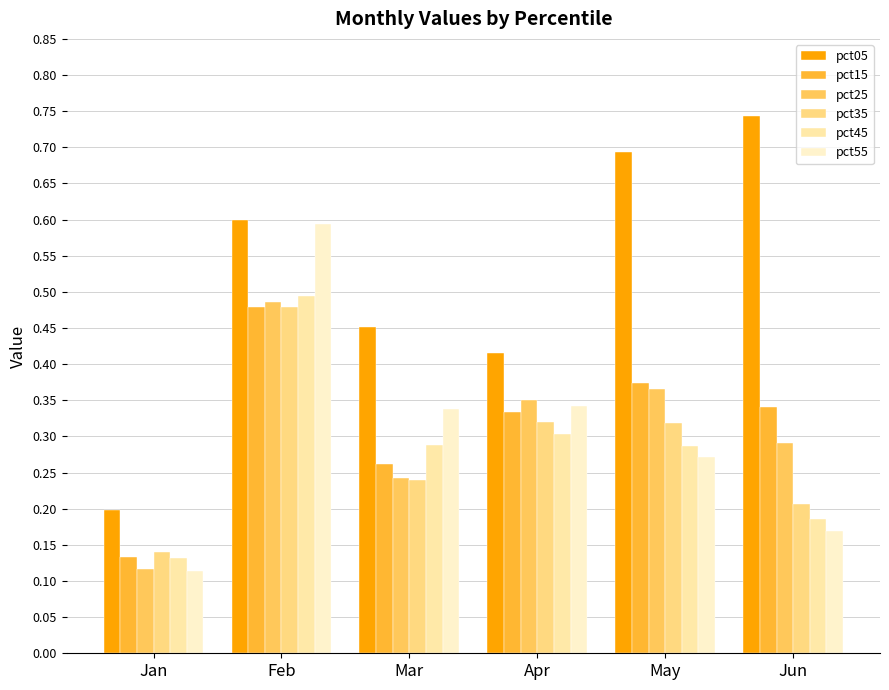

What is the average value of the pct05 series?

0.5